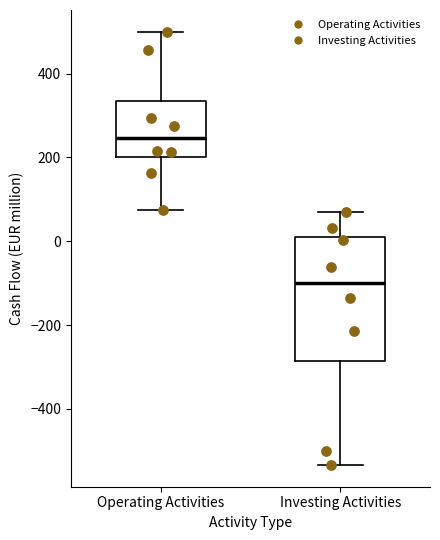

Reading left to right, read every box against the y-axis: the position of its median line, the range the box covers, and the ends of its whiskers. The values are not printed on the chart, so give them approximately, as read against the axis.

Operating Activities: median 240, box 200 to 340, whiskers 80 to 500
Investing Activities: median -100, box -280 to 20, whiskers -540 to 80